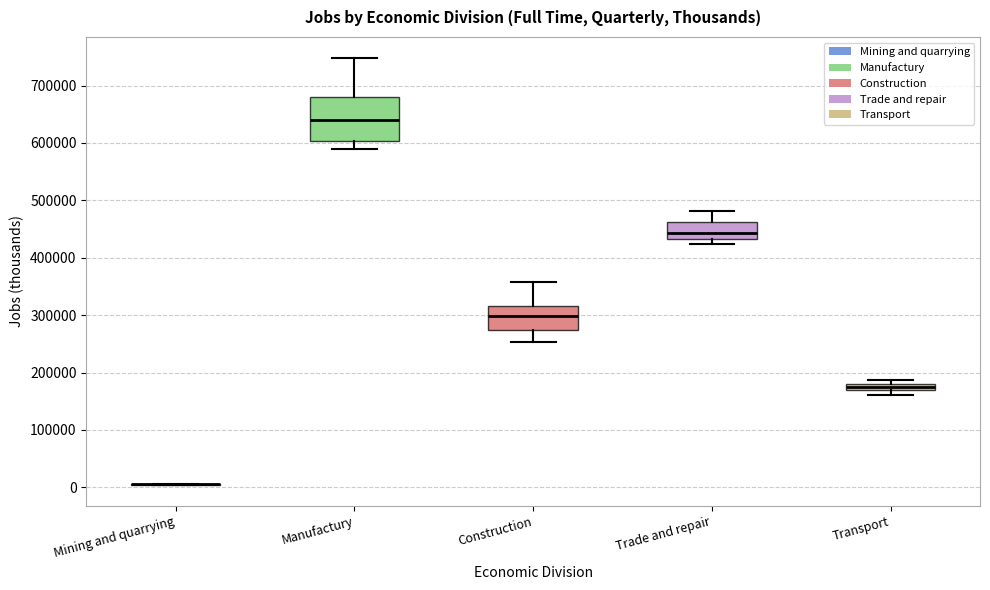

Where does the lower whisker of the box for Manufactury end on the y-axis? The values are not printed on the chart, so give them approximately, as read against the axis.

590000